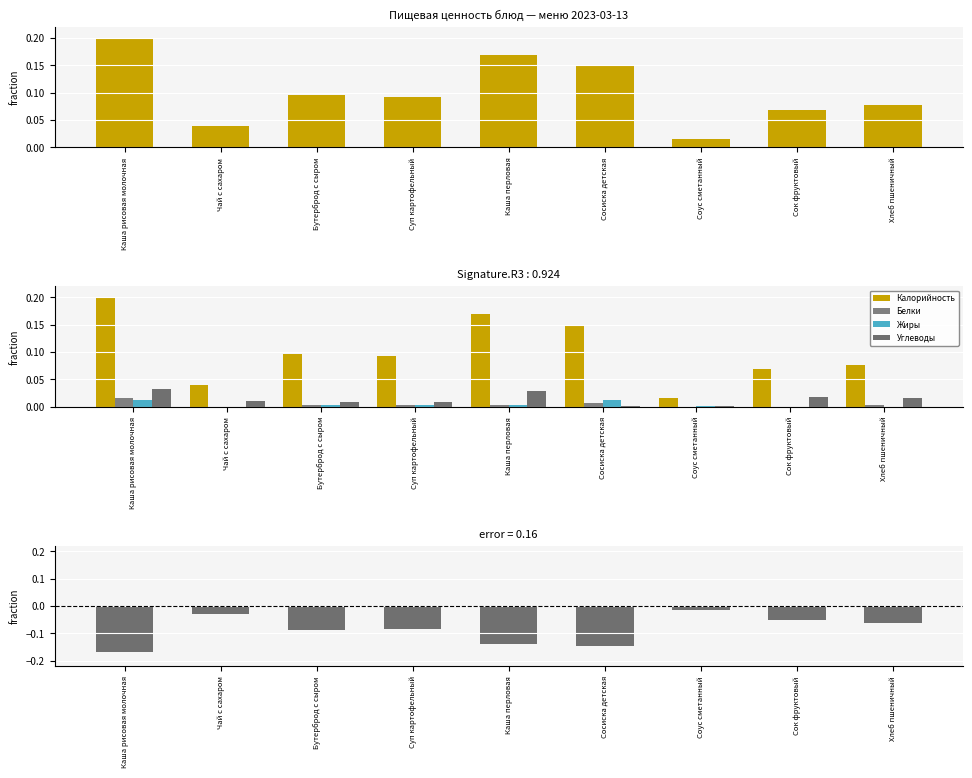

Are the bars grouped side by side (vs. stacked)?

Yes